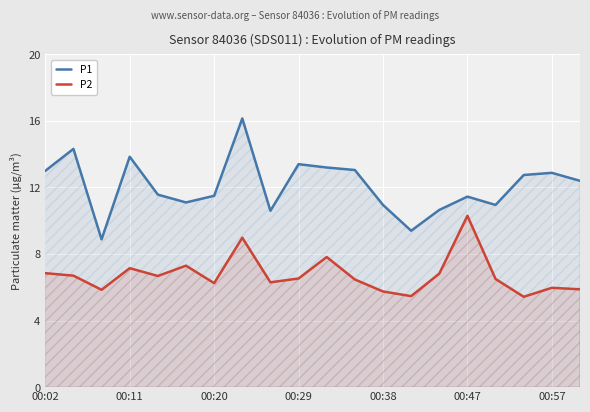

True or false: P2 has a value of 5.5 at 13.

True